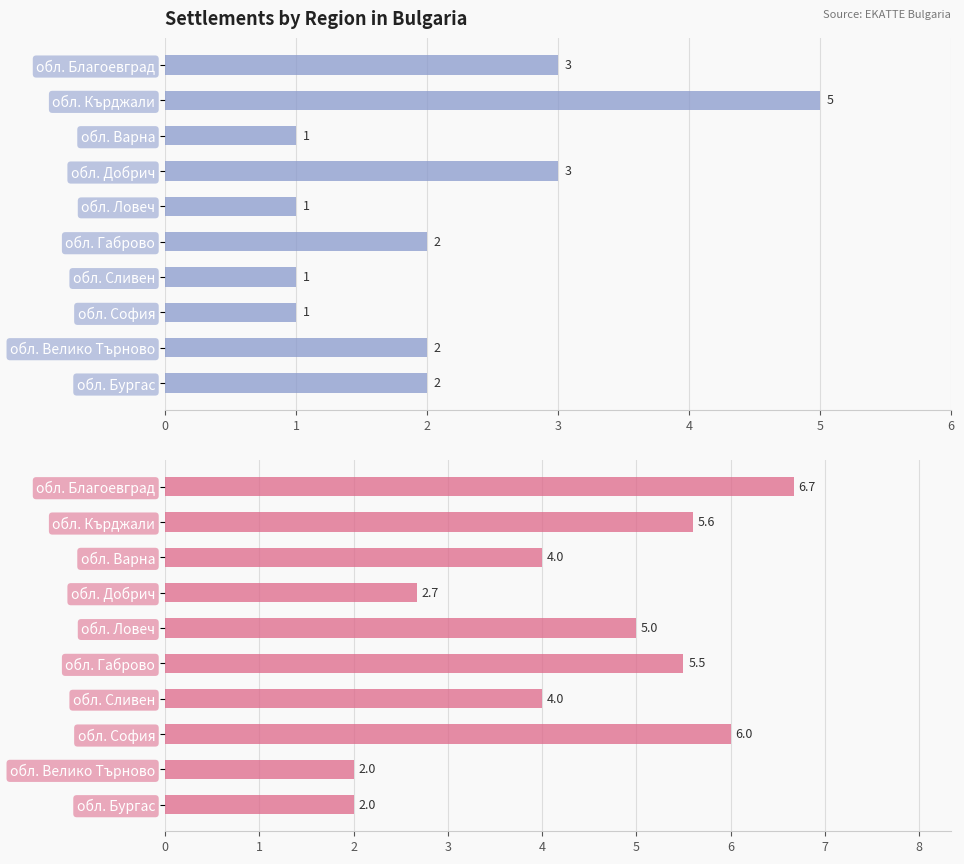

Which series has the largest range (max minus min)?

Avg Elevation Code (Надморска височина)